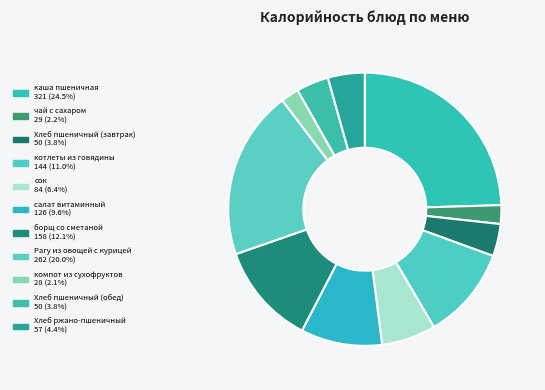

Combined, do каша пшеничная and сок account for over 50%?

No